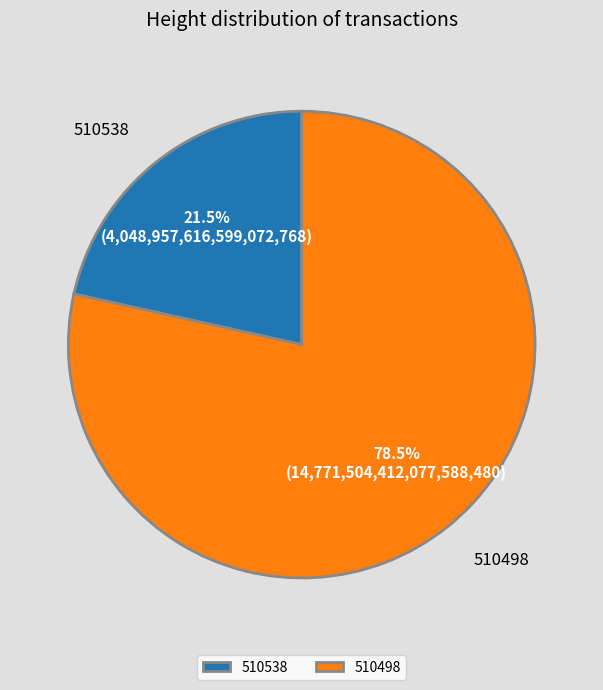

Which category has the biggest portion of the pie?

510498